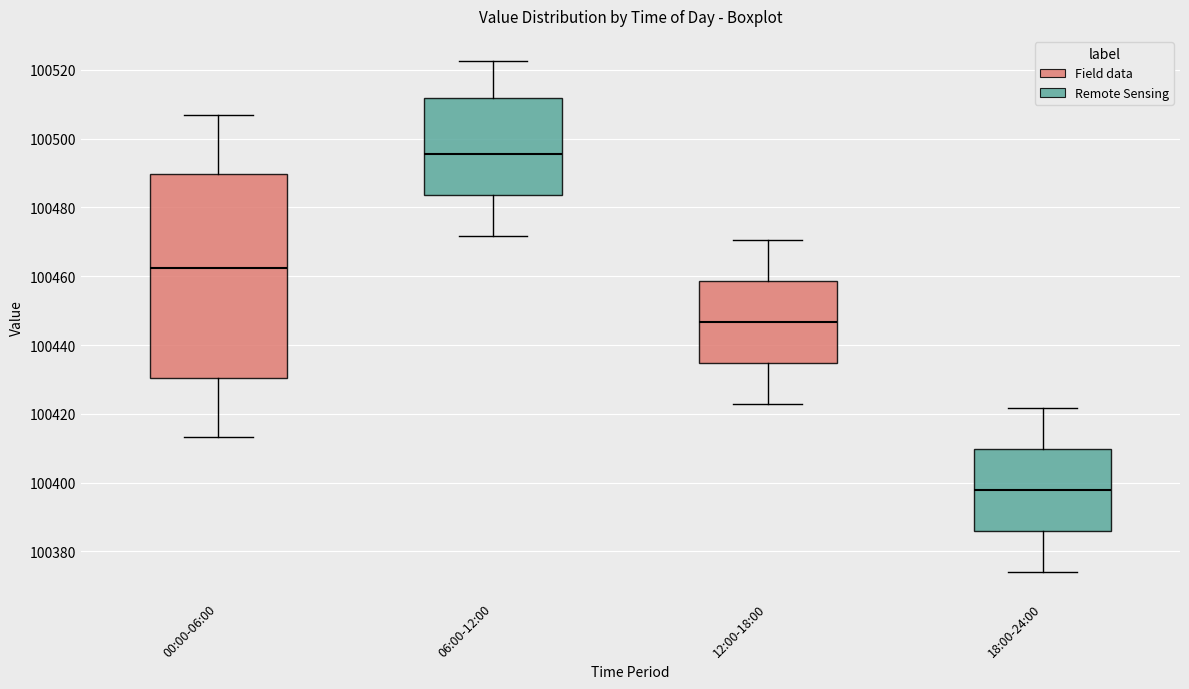

Reading left to right, read every box against the y-axis: the position of its median line, the range the box covers, and the ends of its whiskers. The values are not printed on the chart, so give them approximately, as read against the axis.

00:00-06:00: median 100462, box 100430 to 100490, whiskers 100414 to 100506
06:00-12:00: median 100496, box 100484 to 100512, whiskers 100472 to 100522
12:00-18:00: median 100446, box 100434 to 100458, whiskers 100422 to 100470
18:00-24:00: median 100398, box 100386 to 100410, whiskers 100374 to 100422